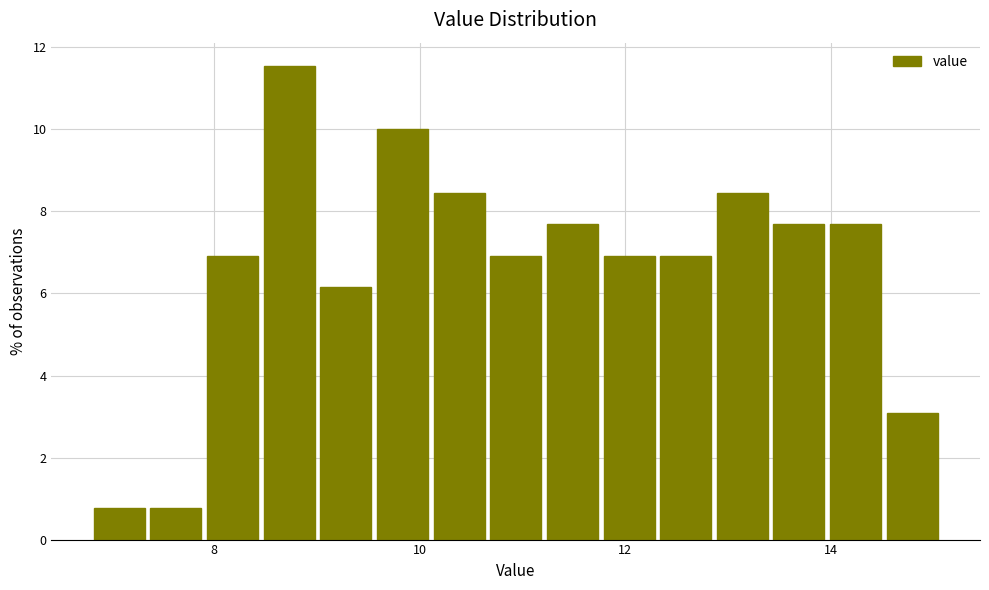

Around what value on the x-axis is the tallest bar? Give the approximate position of its centre, as read against the axis.

8.8